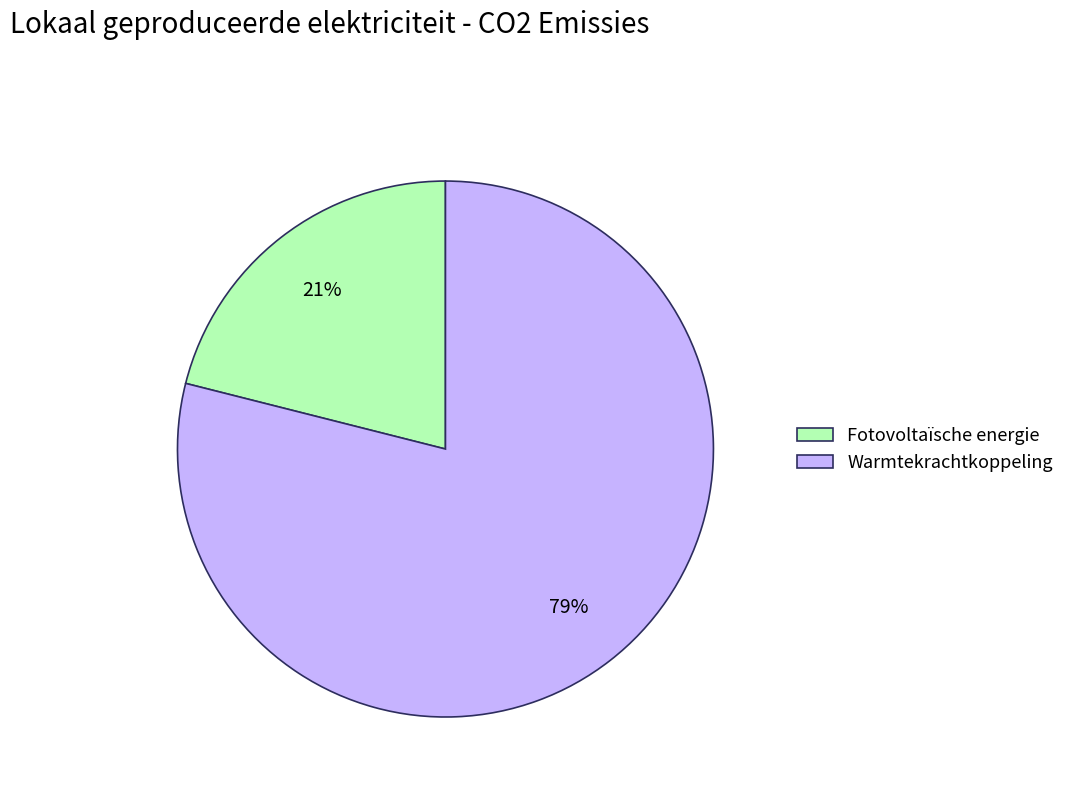

Which has a higher value, Fotovoltaïsche energie or Warmtekrachtkoppeling?

Warmtekrachtkoppeling